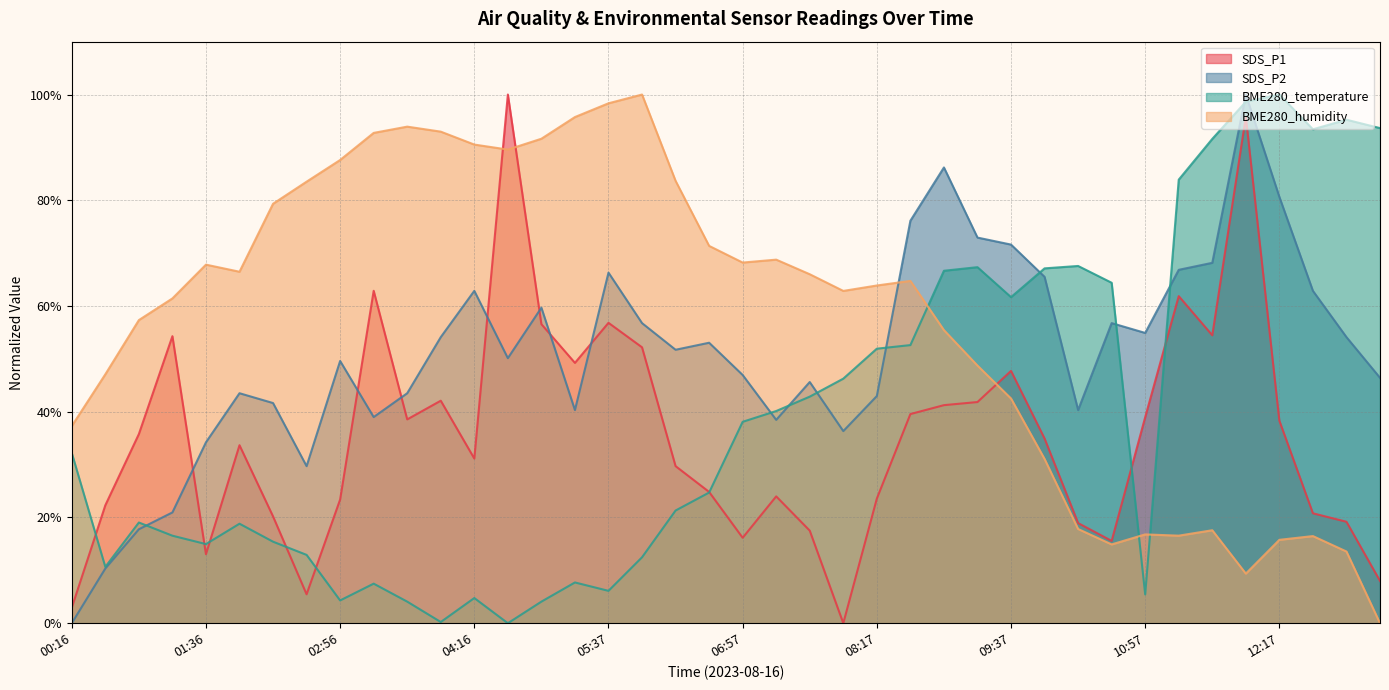

How many lines are shown in the chart?

4